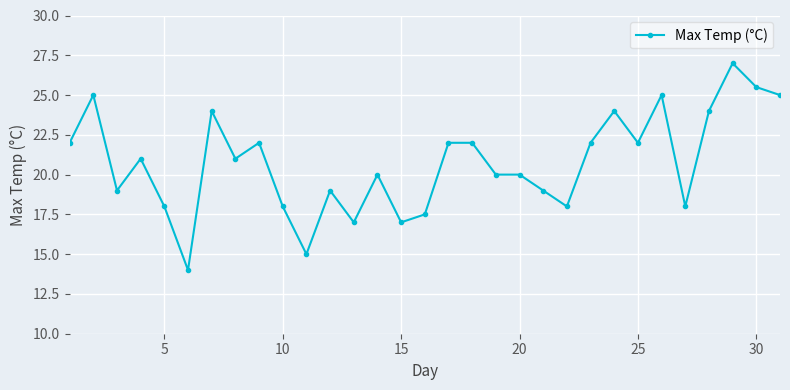

What is the smallest value displayed?

14.0